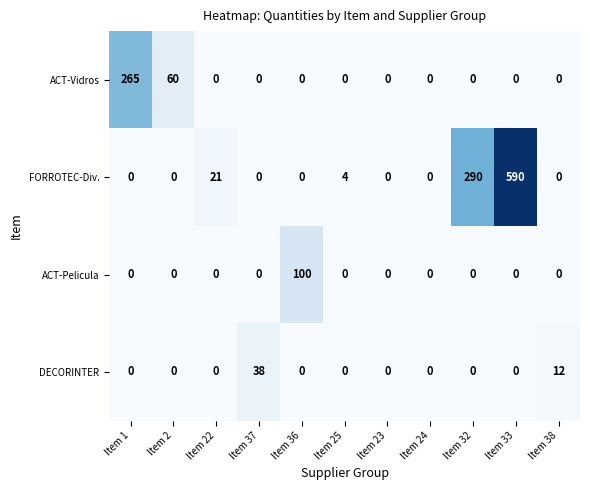

What is the difference between the highest and lowest values at Item 25?

4